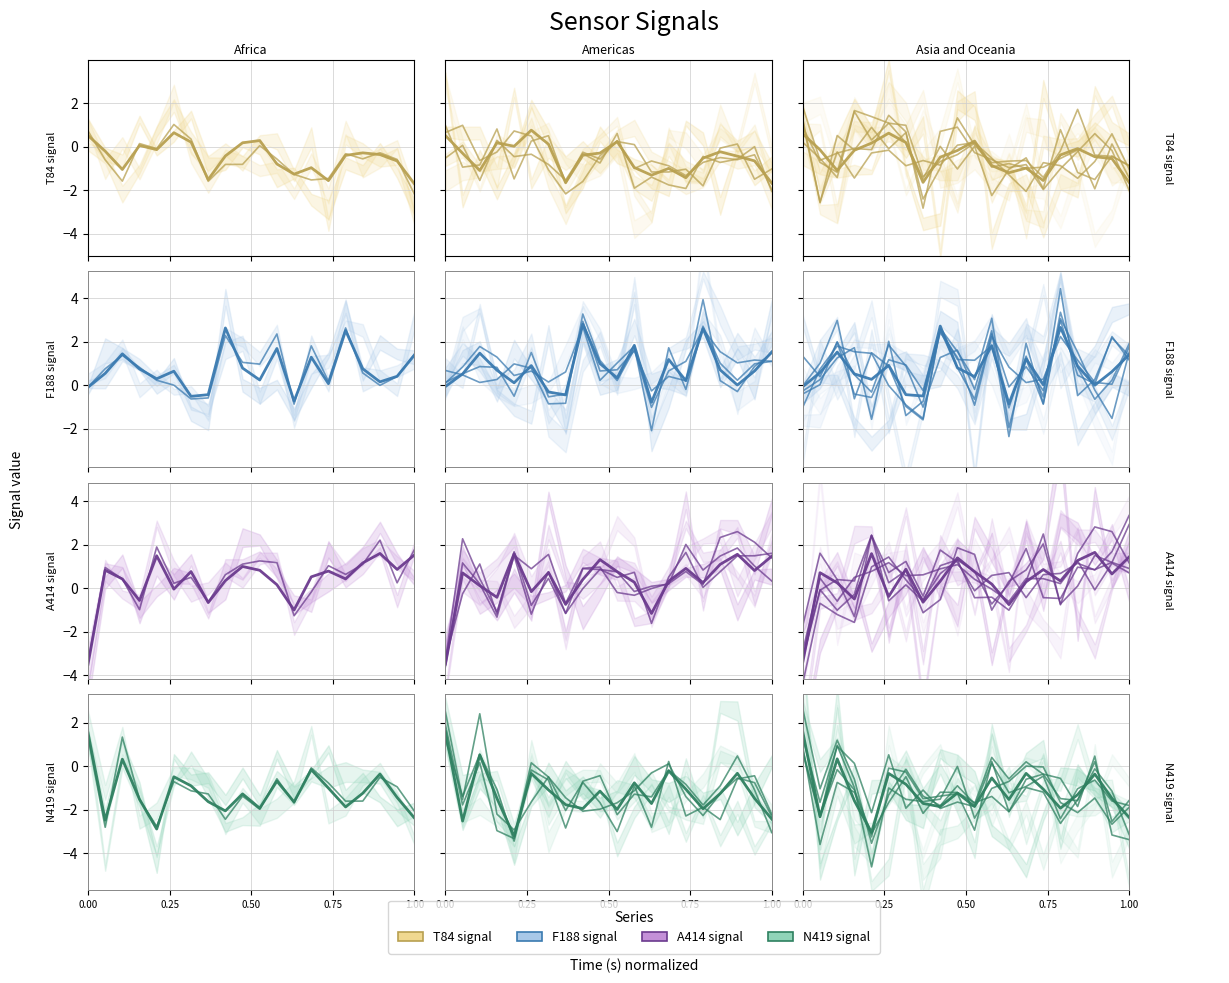

How many intersections are there between T84 and F188?

3